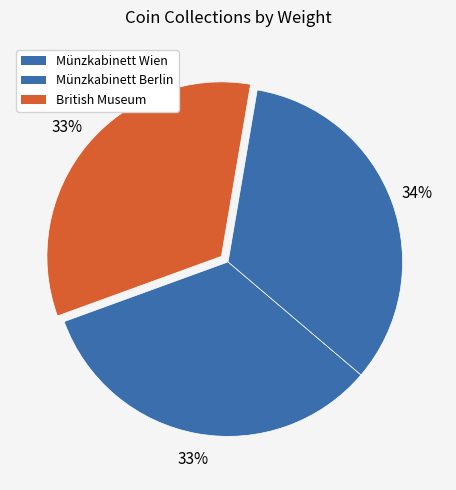

Between Münzkabinett Wien and British Museum, which is larger?

Münzkabinett Wien